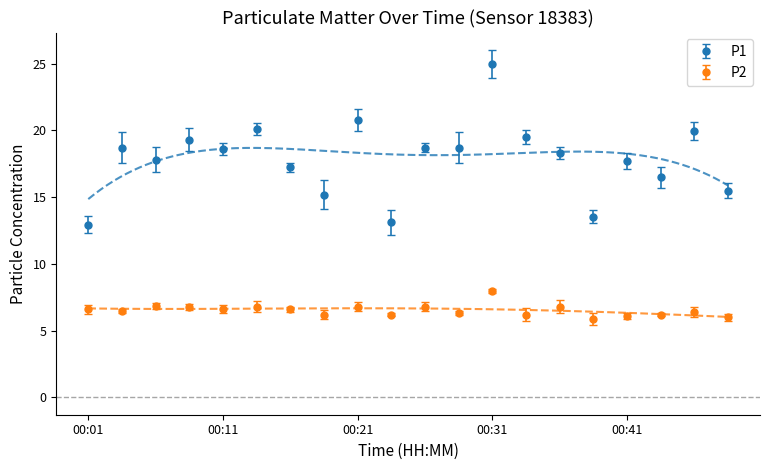

Which category has the highest value across all series?

00:31